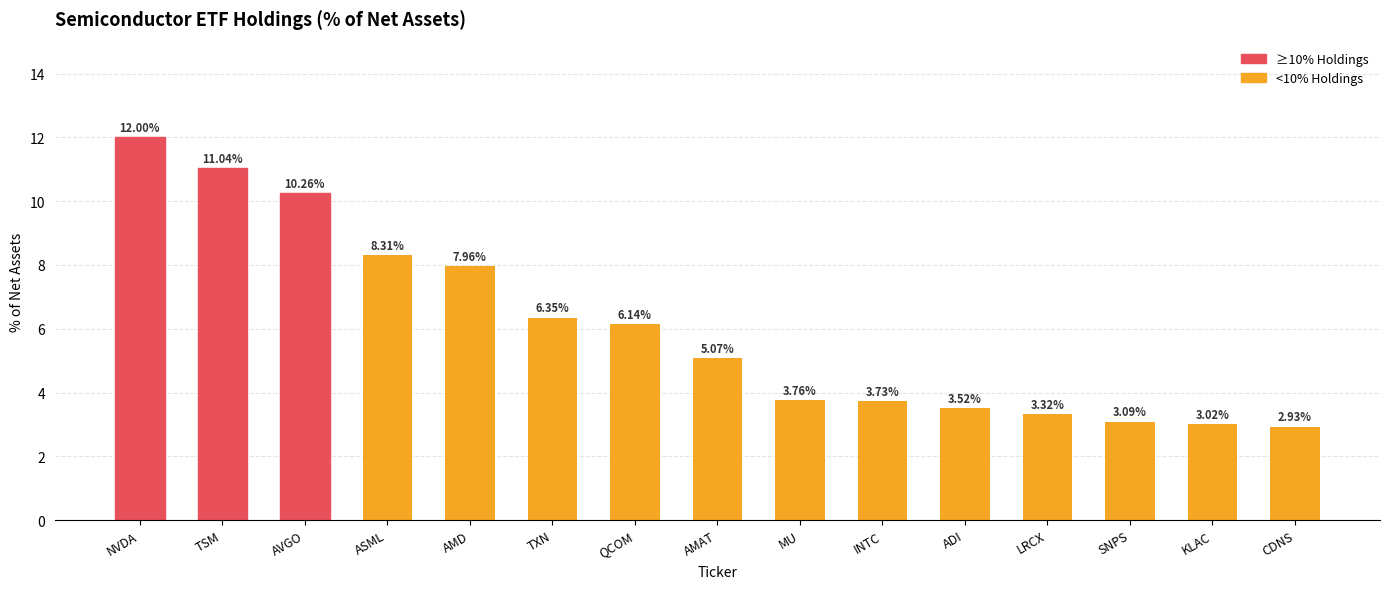

What is the sum of the values at ADI and KLAC?

6.5